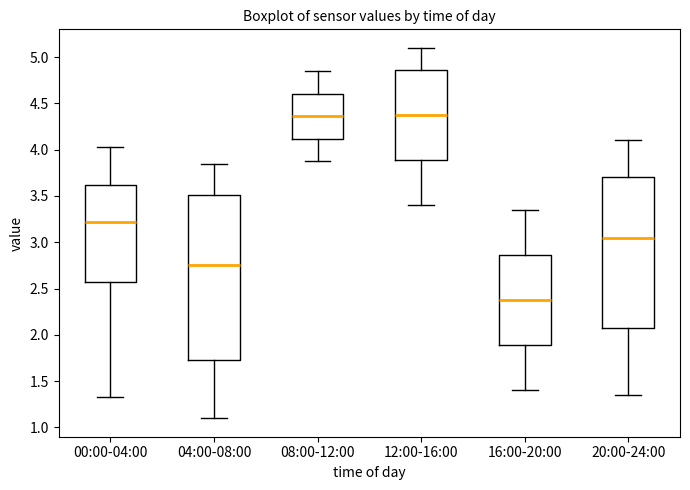

Where does the median line of the box for 04:00-08:00 sit on the y-axis? The values are not printed on the chart, so give them approximately, as read against the axis.

2.75